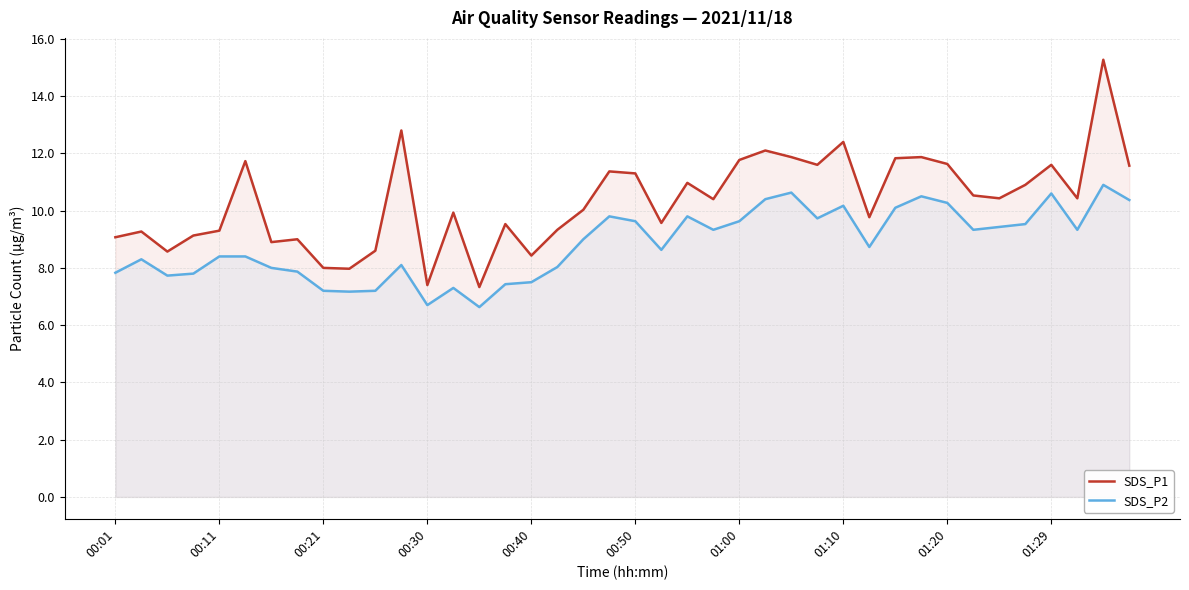

What is the value of the SDS_P1 point at the 8th from the left?

9.0